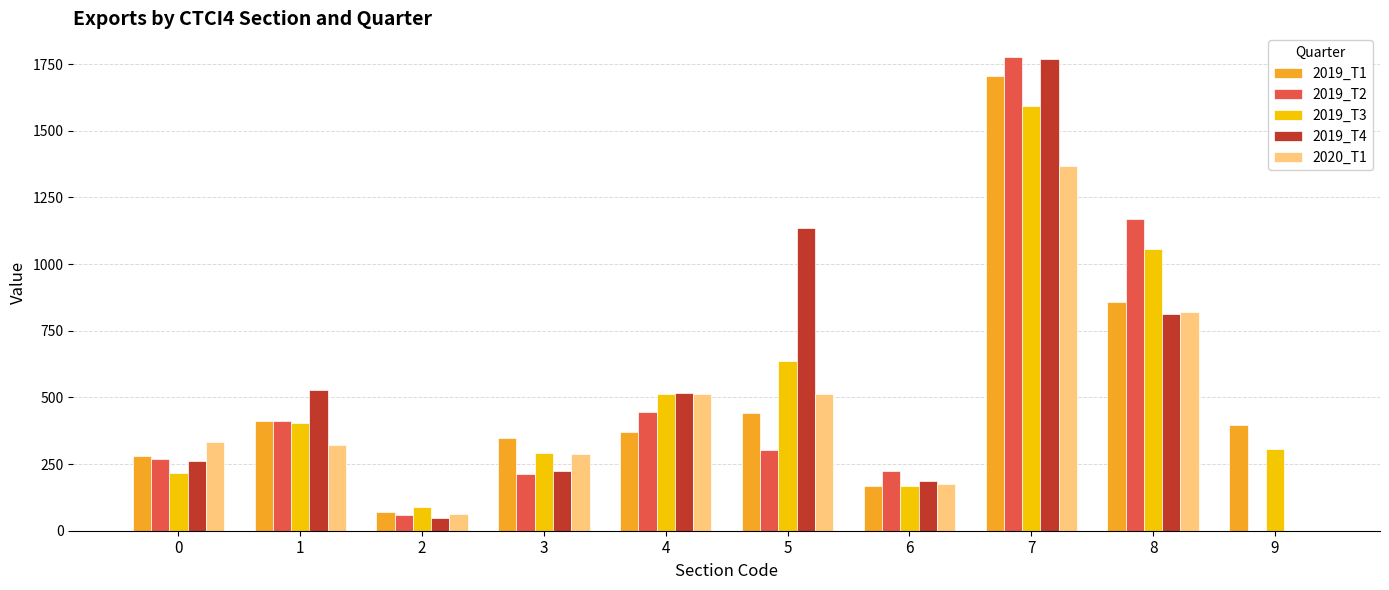

What is the maximum value shown in the chart?

1776.4